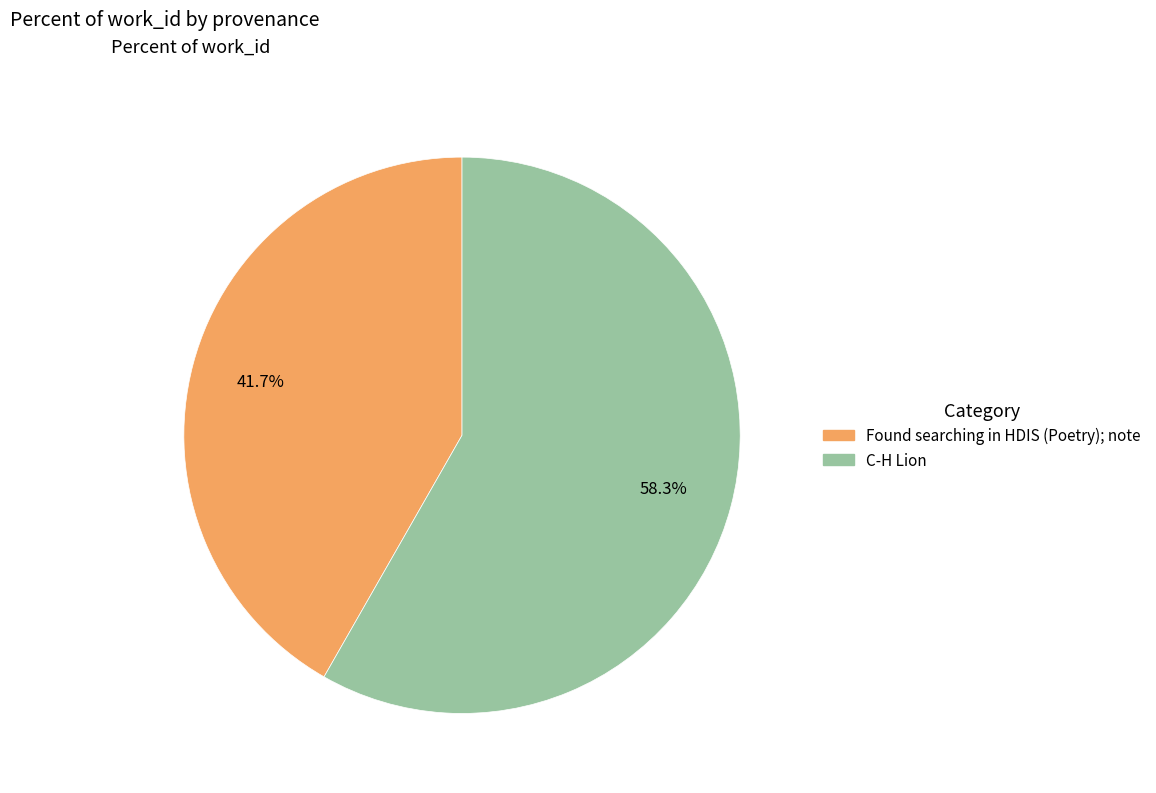

How many segments does this pie chart have?

2